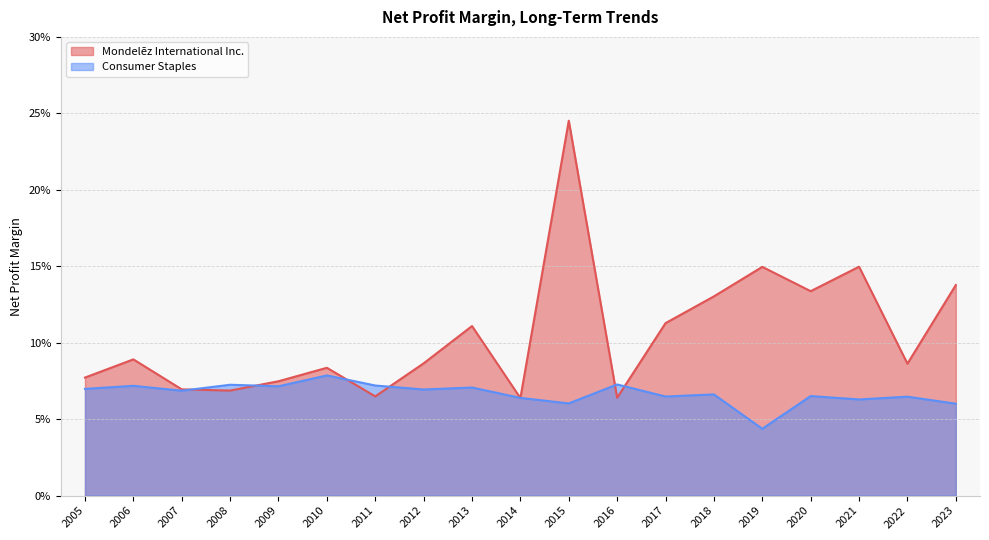

In Mondelēz International Inc., how many points are lower than both neighbors (excluding endpoints)?

6